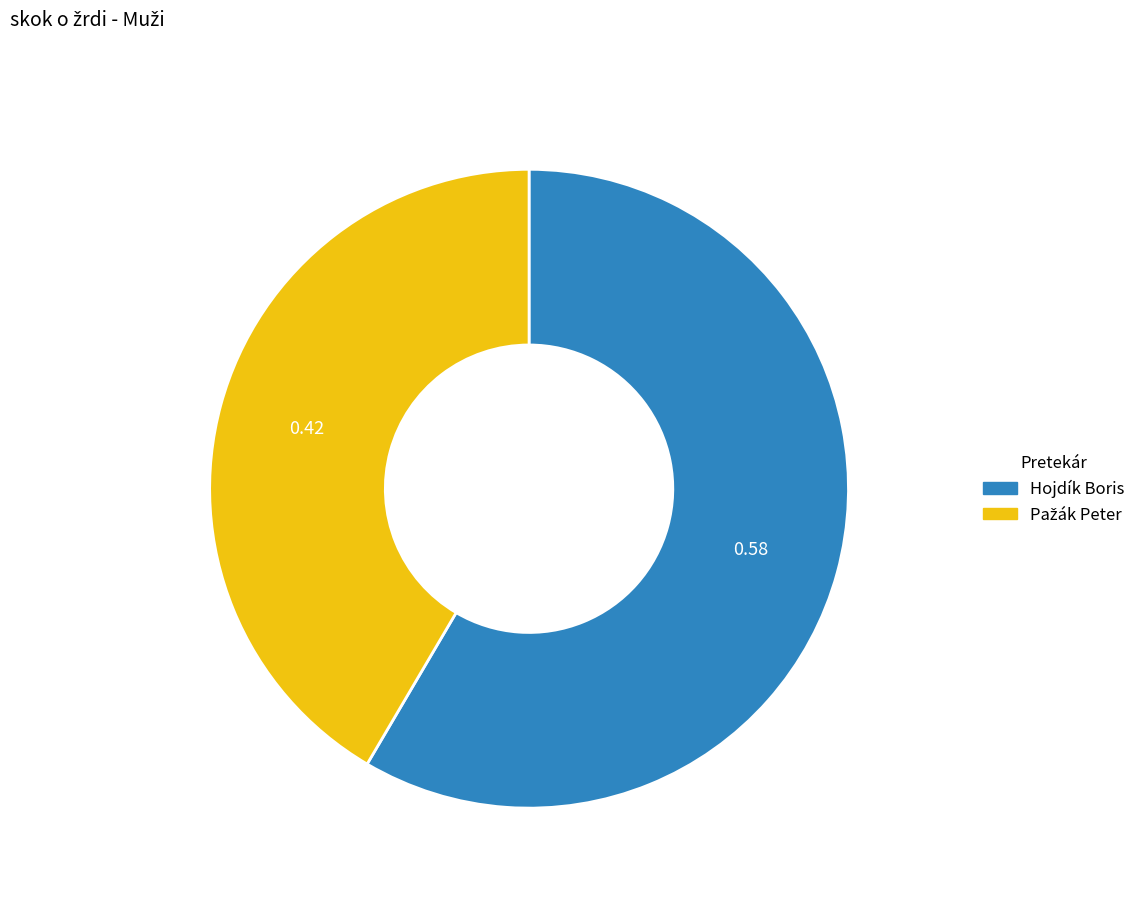

Does any single category account for the majority?

Yes